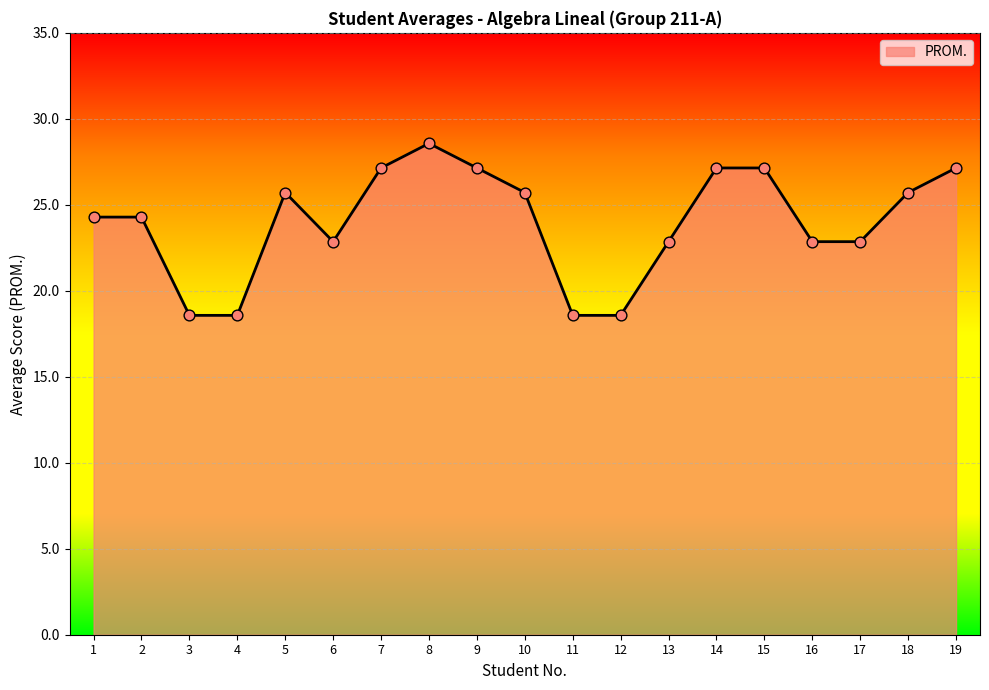

What is the change in value from 11 to 13?

+4.3